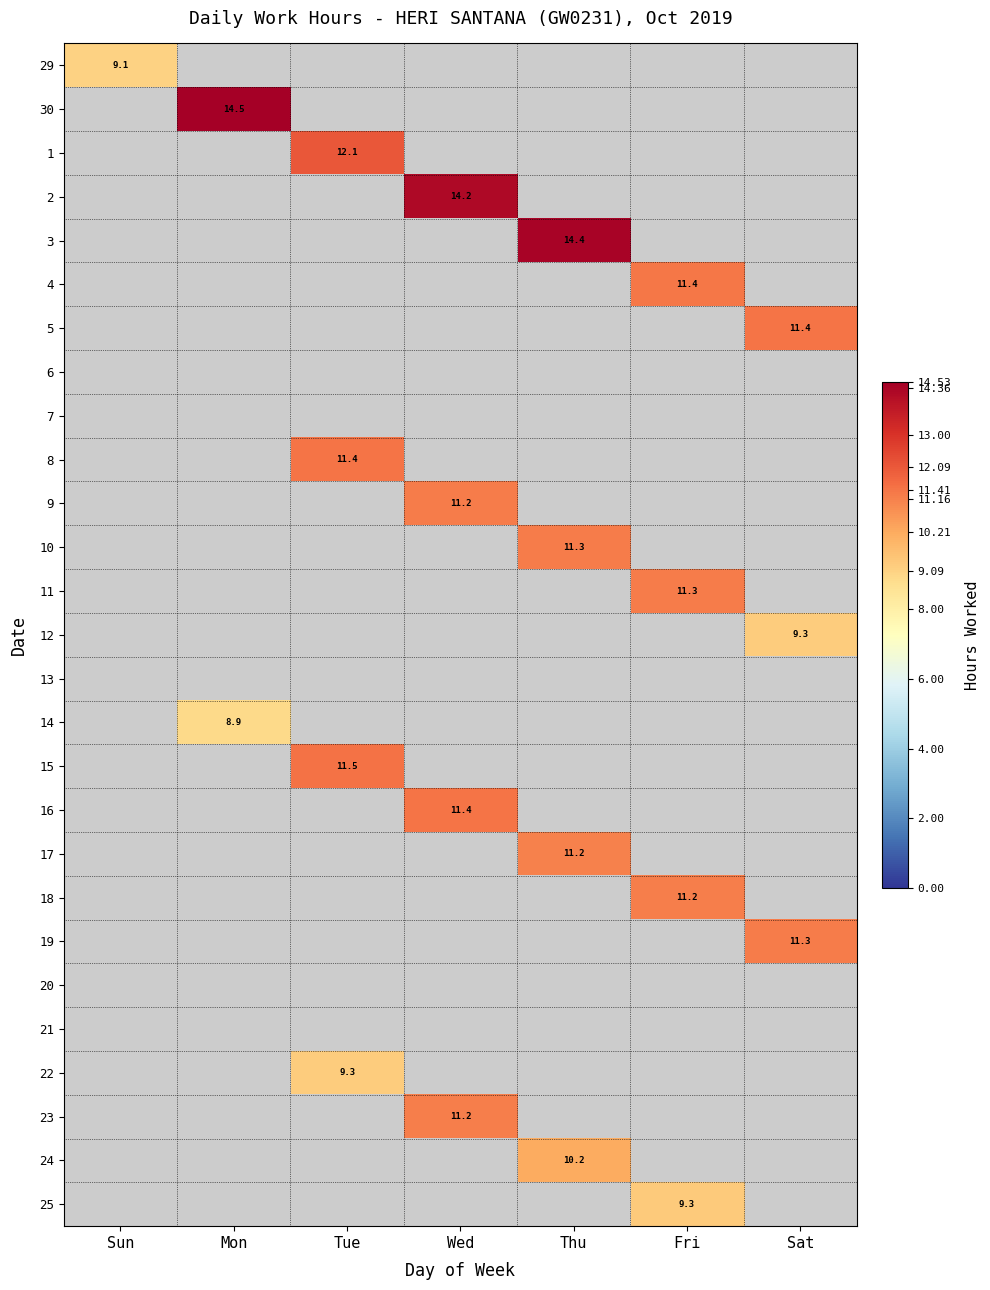

True or false: 1 has a value of 12.1 at Tue.

True